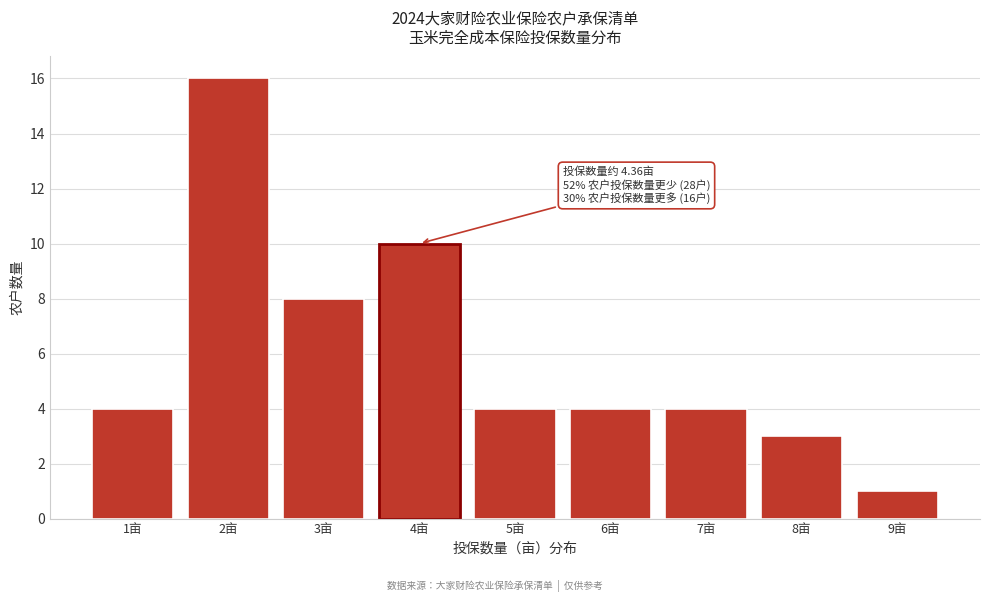

Reading right to left, extract all data points from this chart.

9亩=1	8亩=3	7亩=4	6亩=4	5亩=4	4亩=10	3亩=8	2亩=16	1亩=4